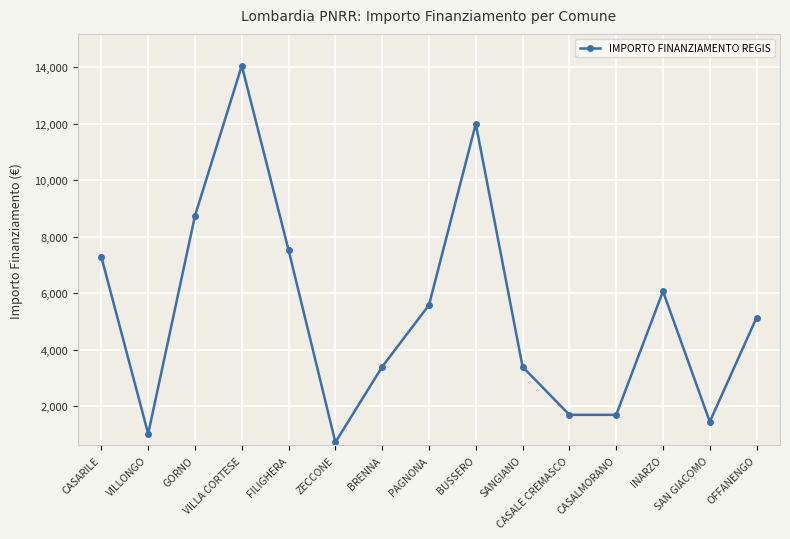

What is the difference between the maximum and minimum values?

13334